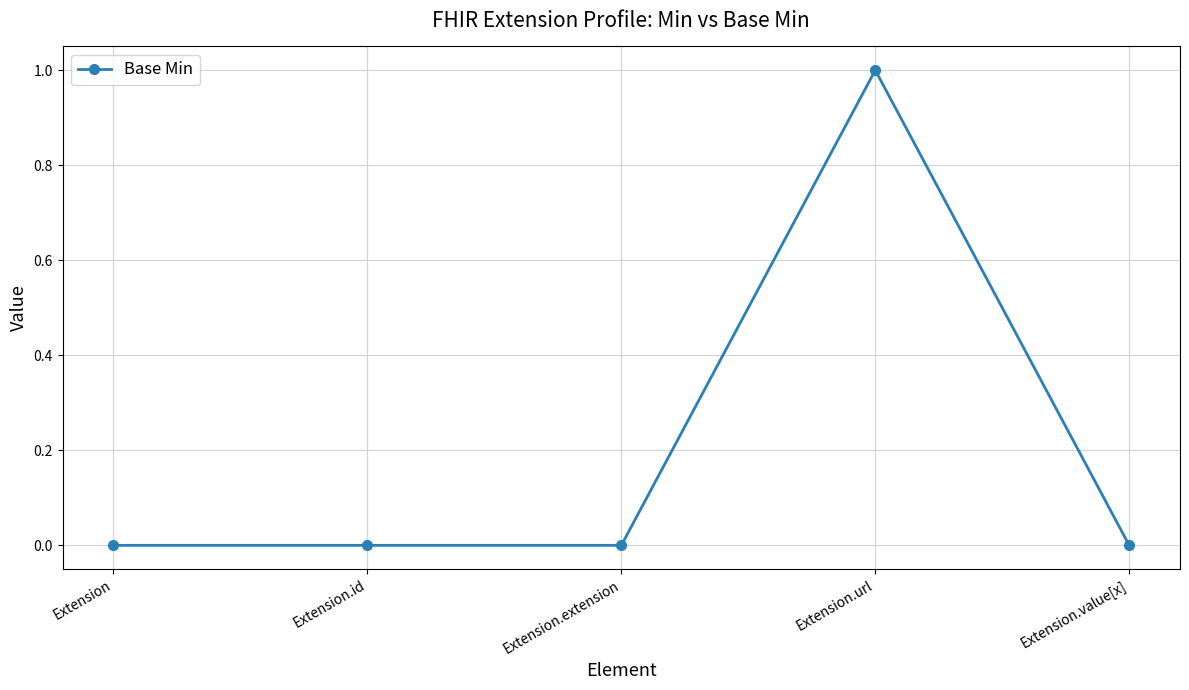

True or false: the data shows 0 at Extension.value[x].

True